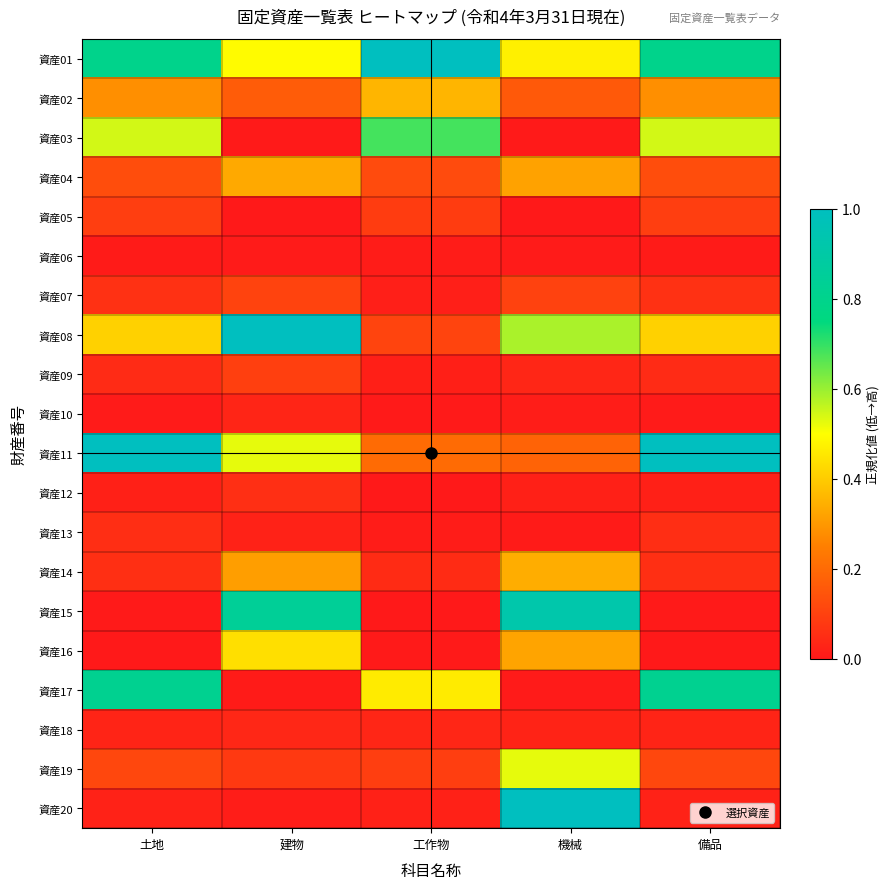

What is the total value across all series at 土地?

4.5